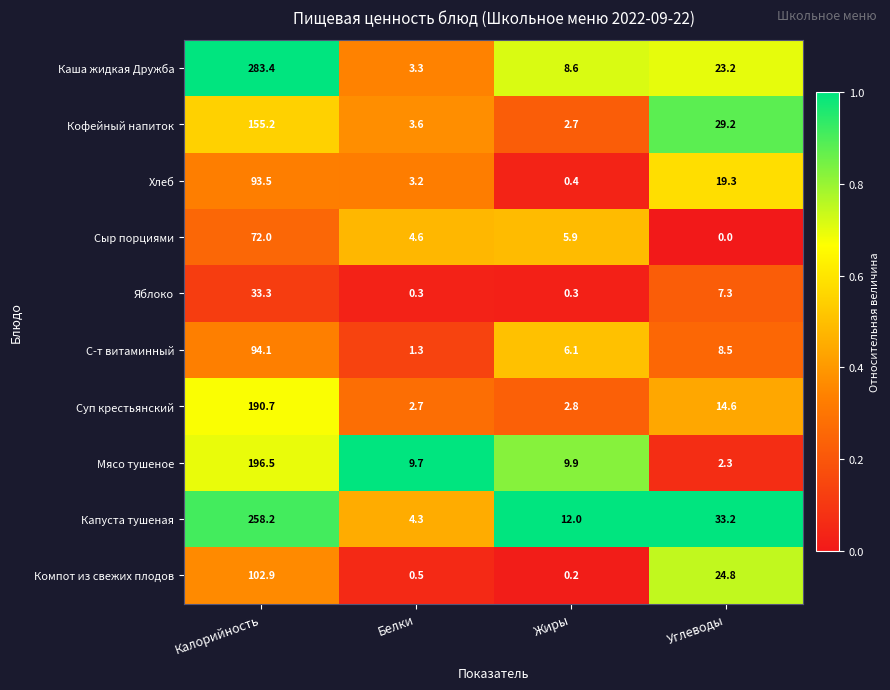

What is the difference between the highest and lowest values at Белки?

9.4